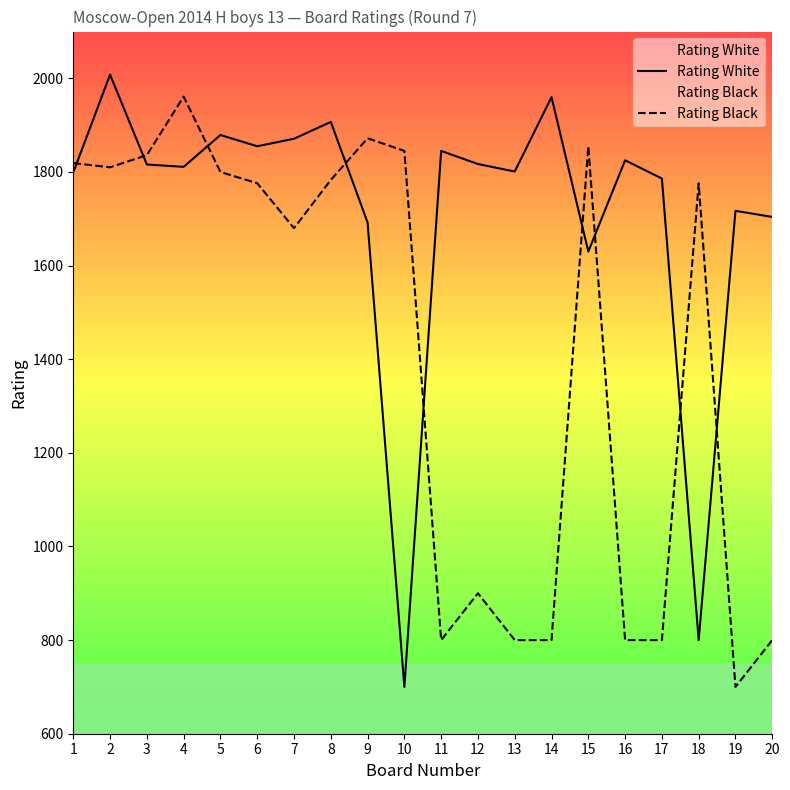

Rank the series by their maximum value, from lowest to highest.

Rating Black, Rating White